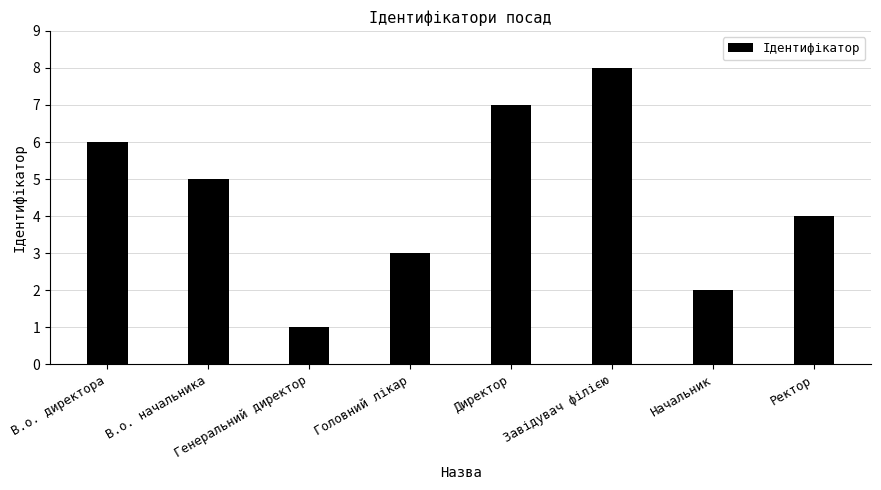

What position from the left is Ректор?

8